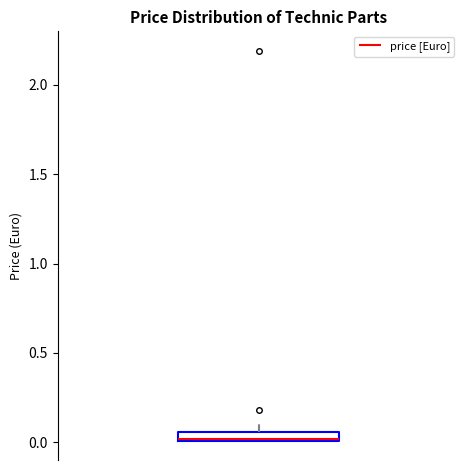

Where is the lower edge of the box on the y-axis? The values are not printed on the chart, so give them approximately, as read against the axis.

0.00